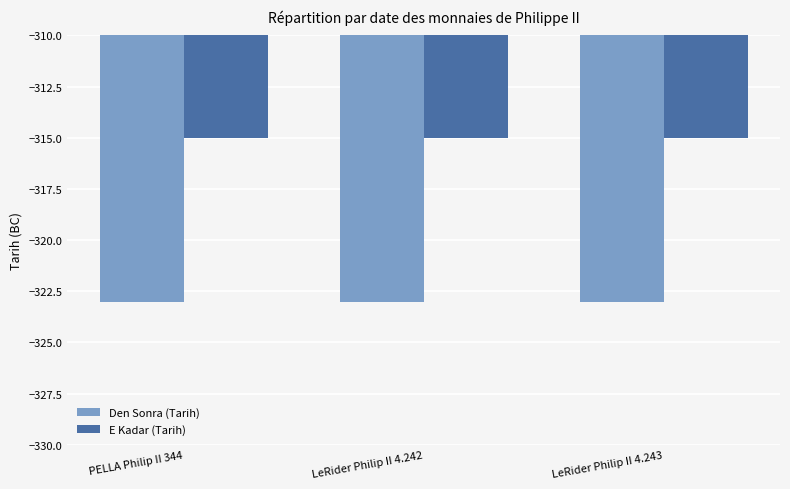

Which series has the largest total across all categories?

E Kadar (Tarih)